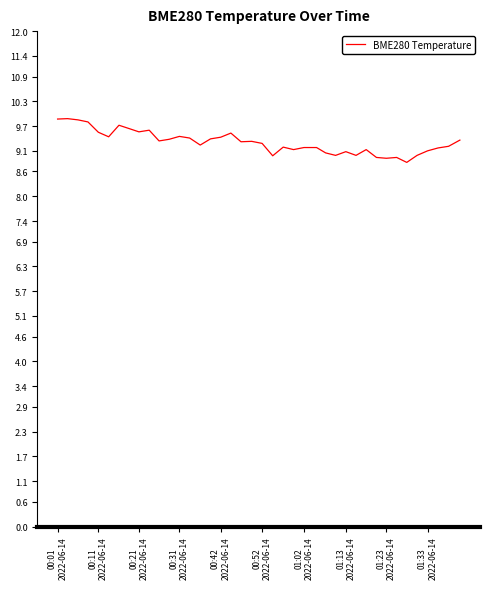

What is the difference between the maximum and minimum values?

1.1